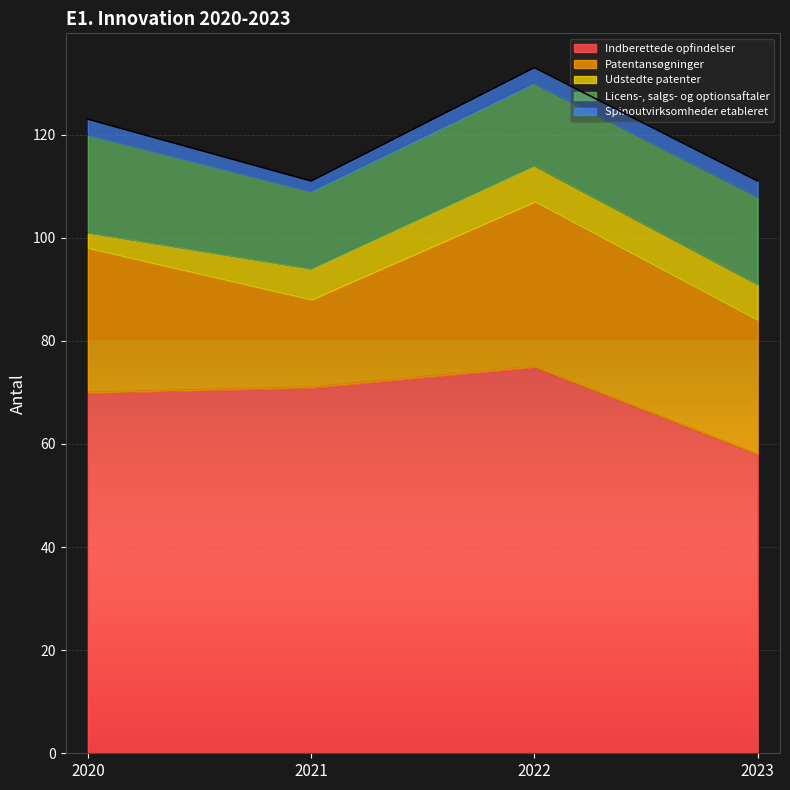

Is it true that Licens-, salgs- og optionsaftaler equals 11 at 2022?

False